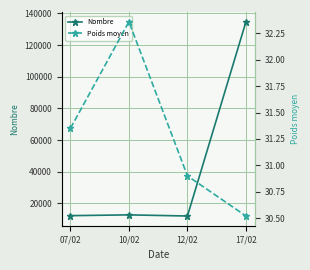

What is the difference between the Nombre values at 10/02 and 07/02?

498